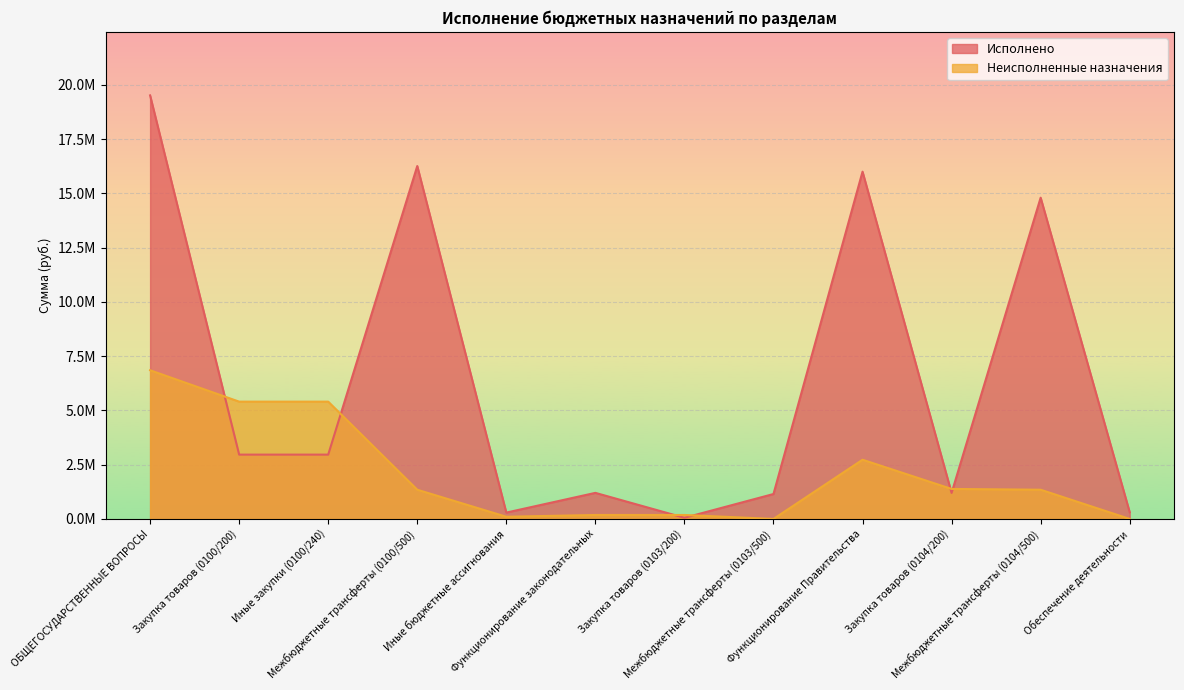

What is the difference between the Исполнено values at Функционирование законодательных and Иные закупки (0100/240)?

1761719.5